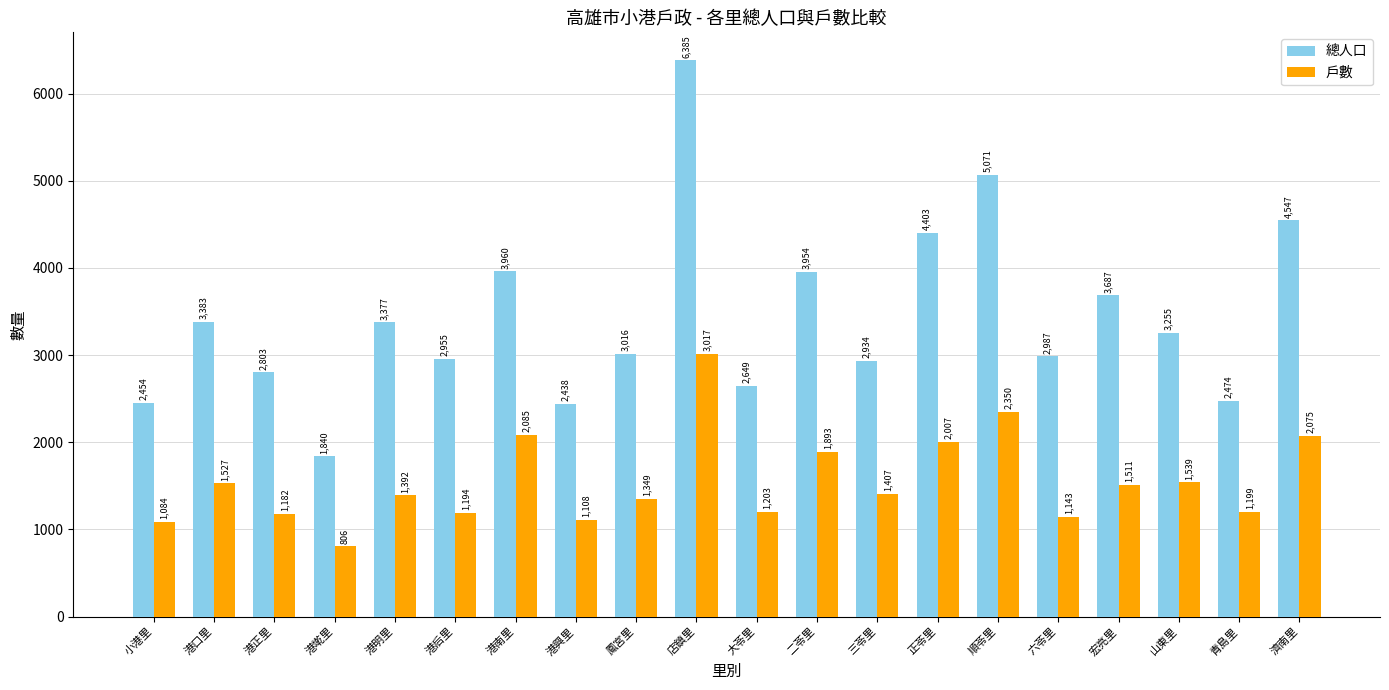

Does the chart contain stacked bars?

No